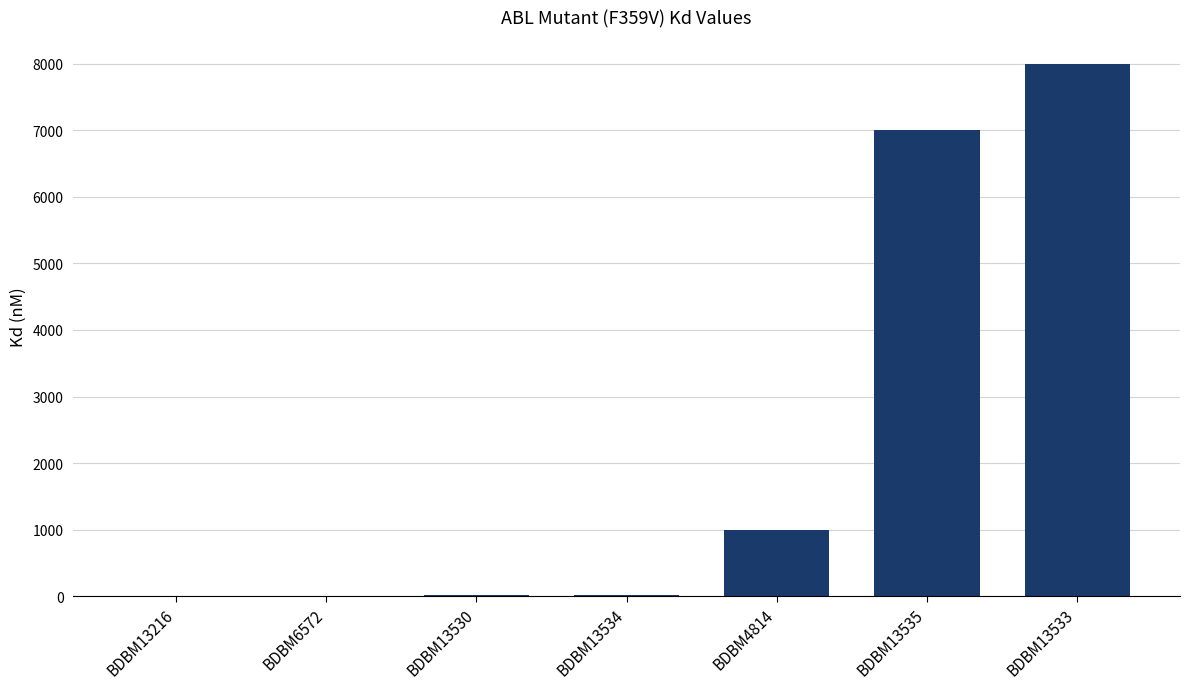

What is the change in value from BDBM13216 to BDBM6572?

+0.7